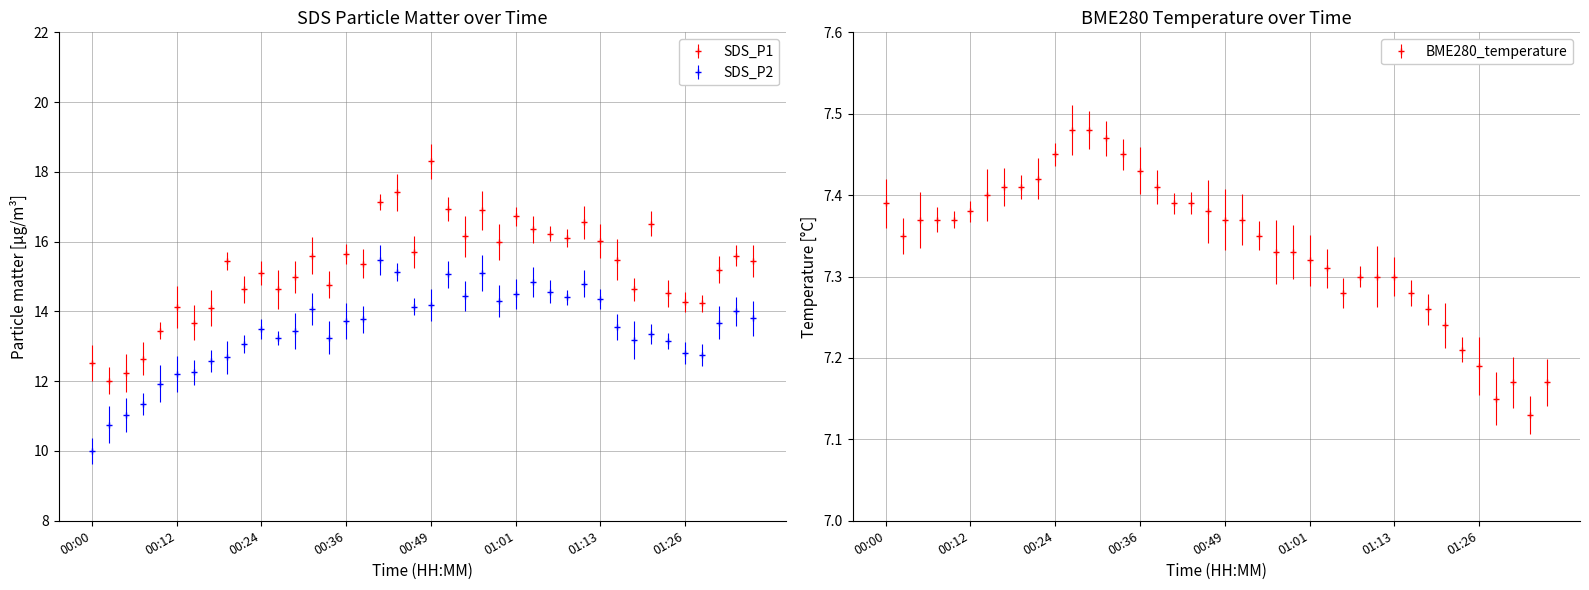

What are all the series names shown in the legend?

SDS_P1, SDS_P2, BME280_temperature